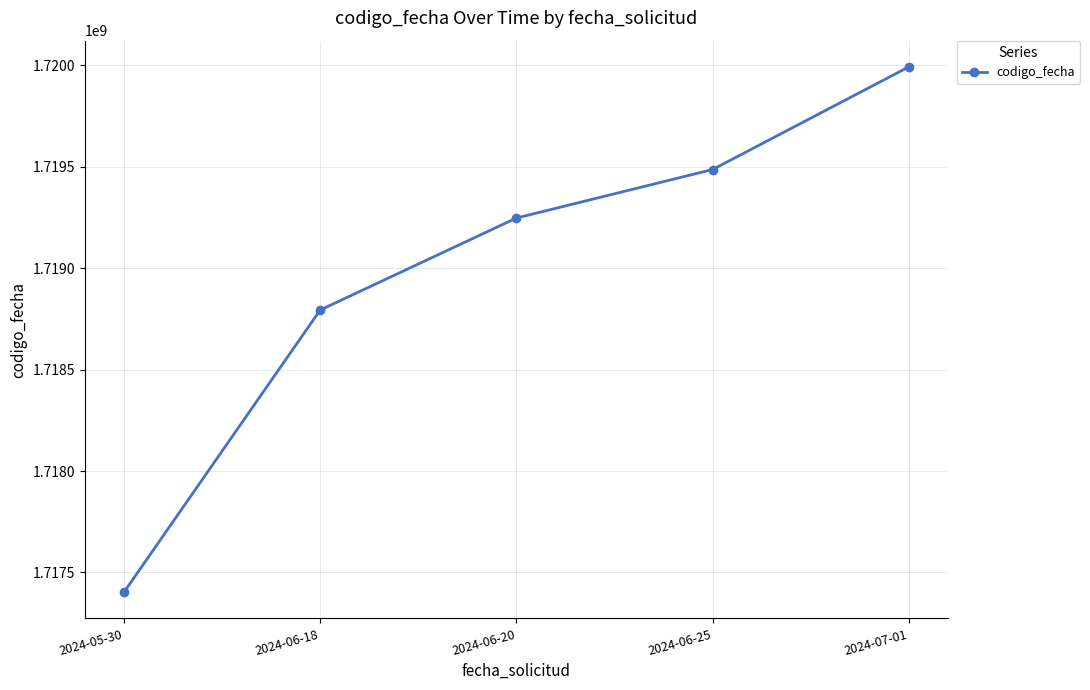

What position from the right is 2024-06-25?

2